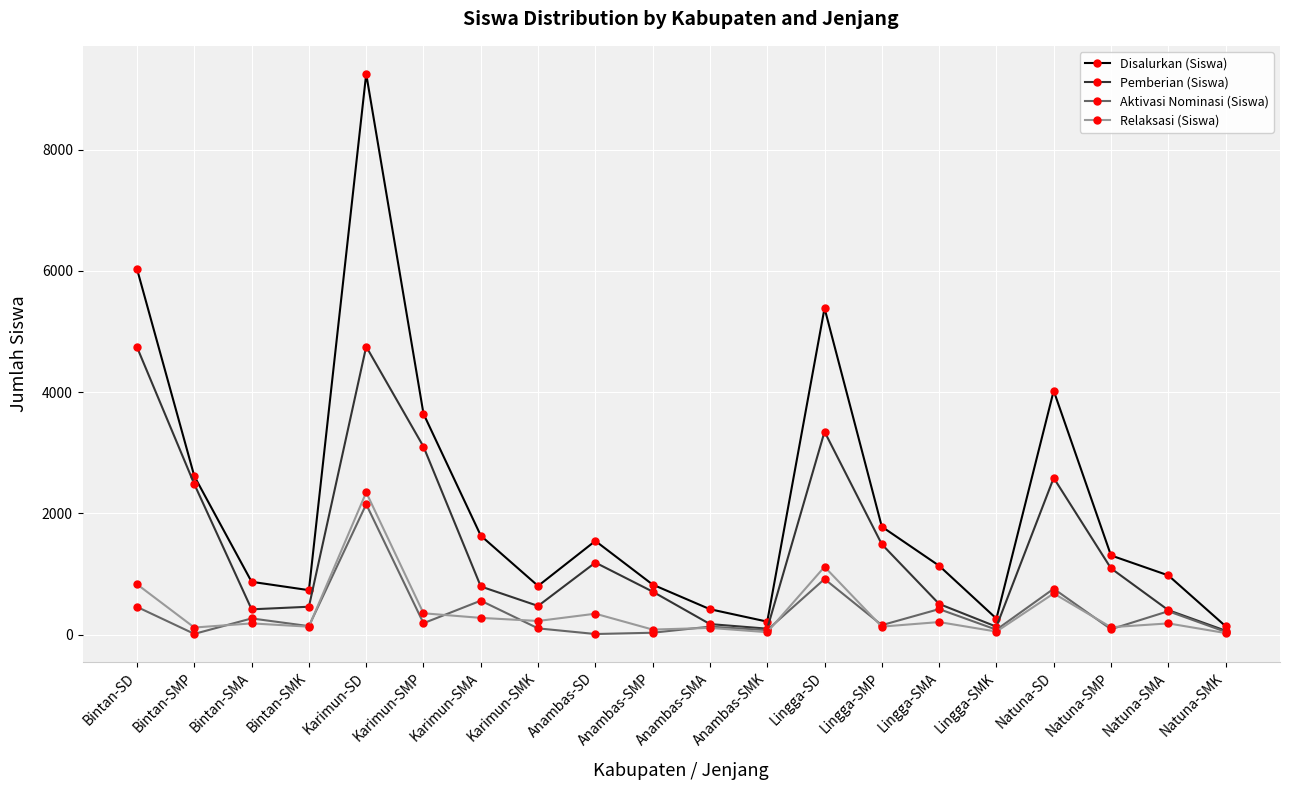

What is the label of the 1st point from the right?

Natuna-SMK